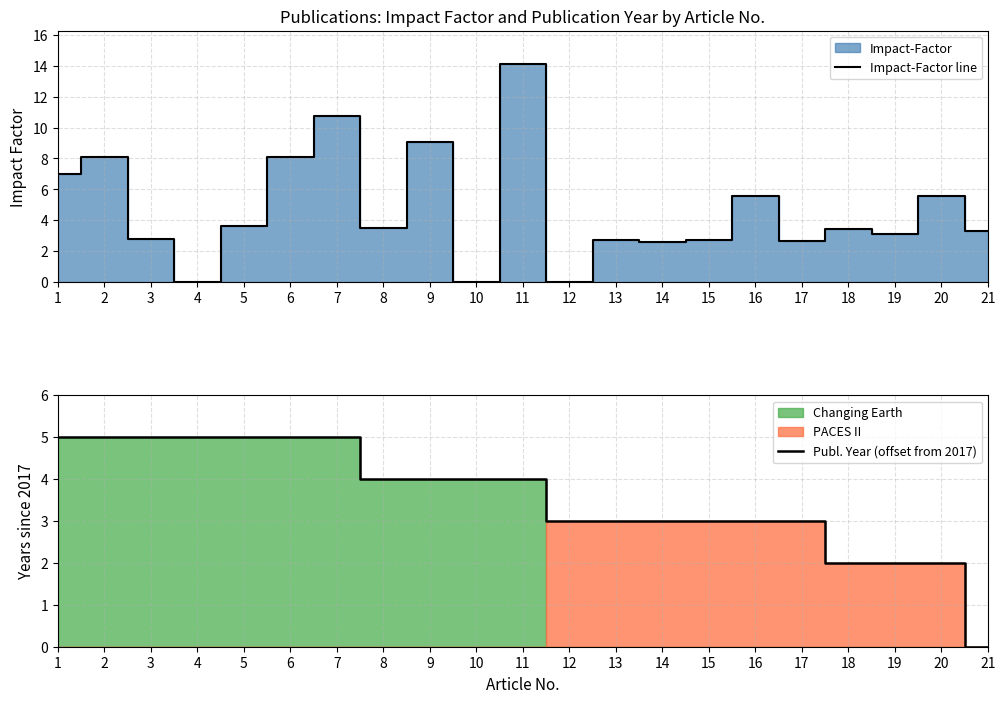

At which label does Impact-Factor line reach its minimum?

4